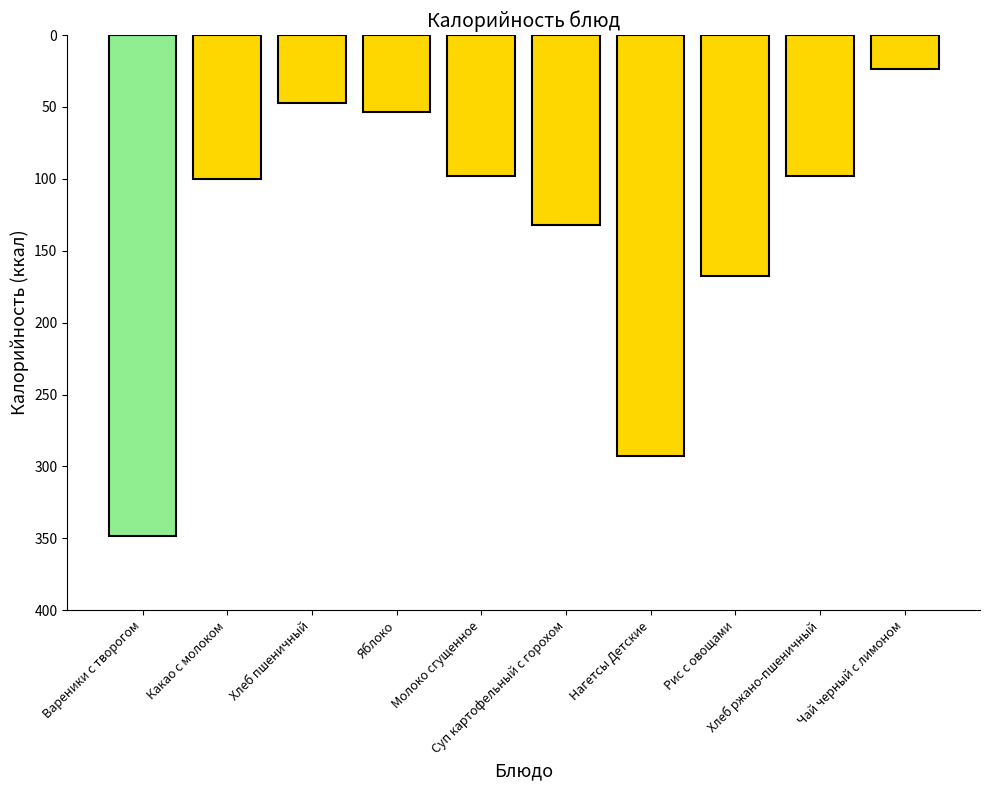

Does the chart contain any negative values?

Yes